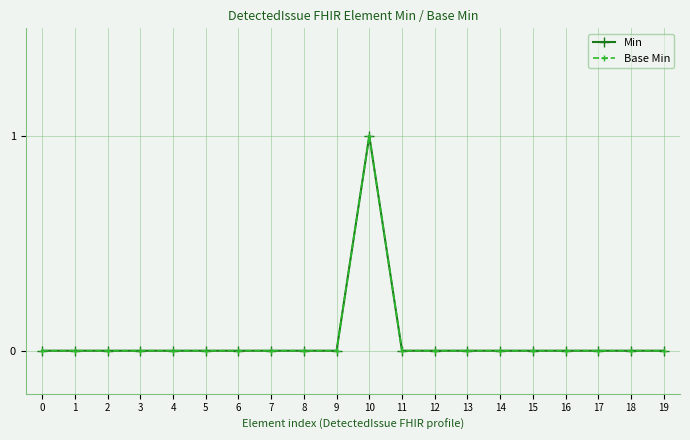

True or false: Base Min and Min intersect in this chart.

False